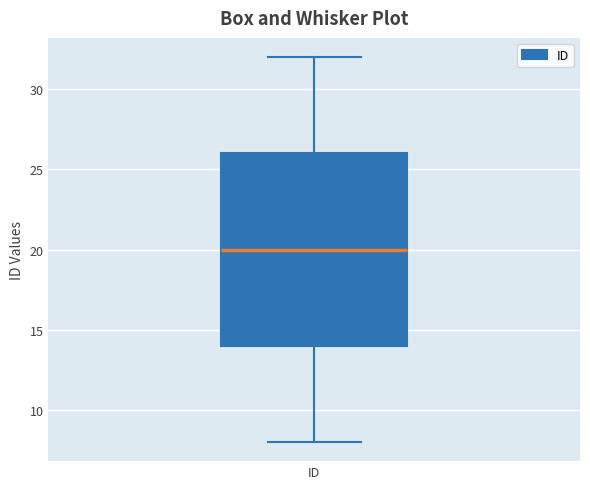

Transcribe this box plot: give where the median line is, the range the box spans, and where the two whiskers end, as read against the y-axis. The values are not printed on the chart, so give them approximately, as read against the axis.

median 20, box 14 to 26, whiskers 8 to 32